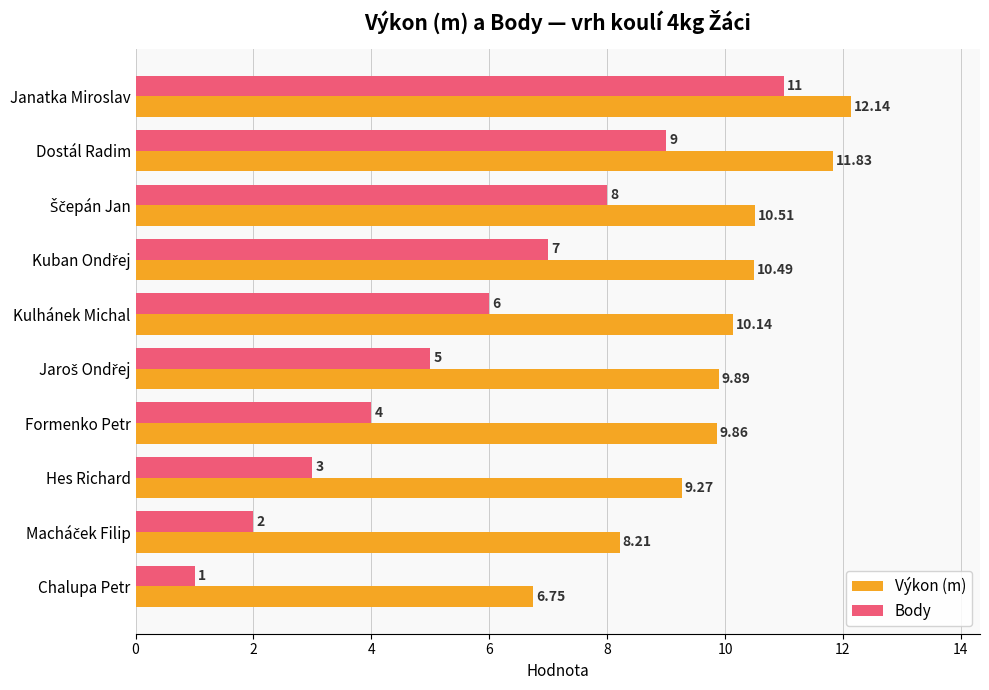

Between Kulhánek Michal and Formenko Petr, which series saw the biggest shift?

Body